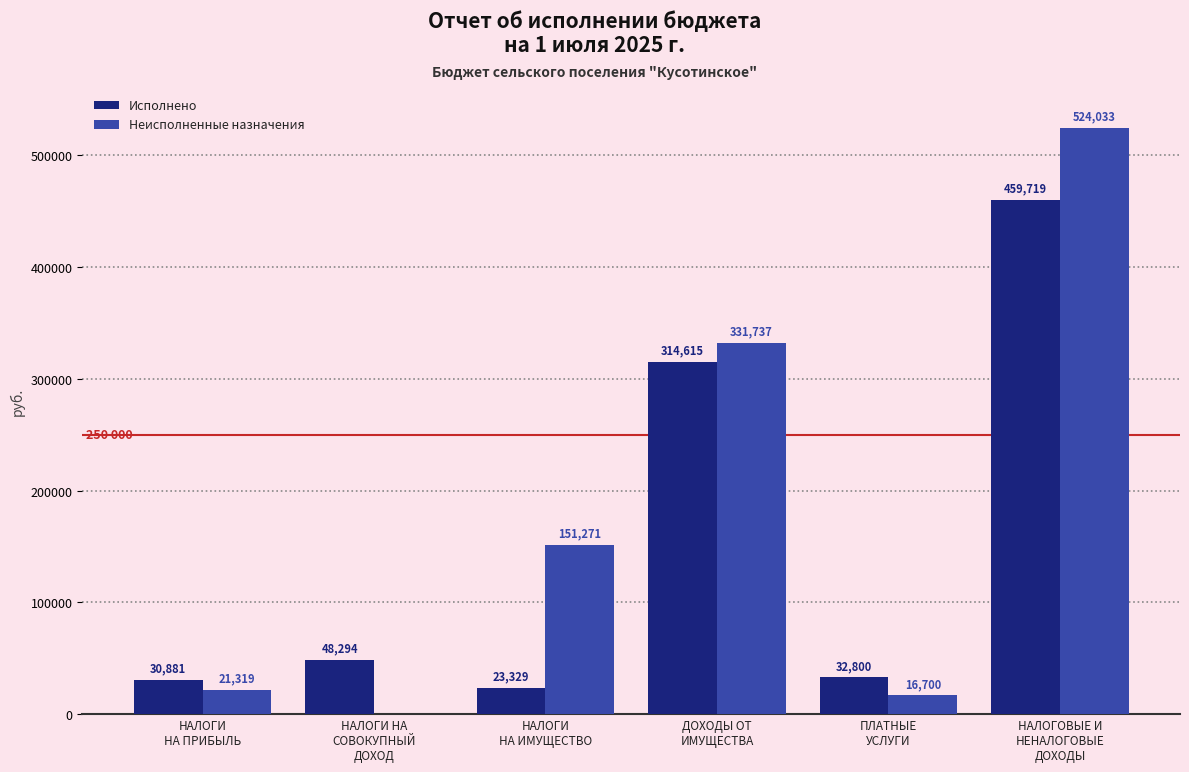

How many groups of bars are there?

6